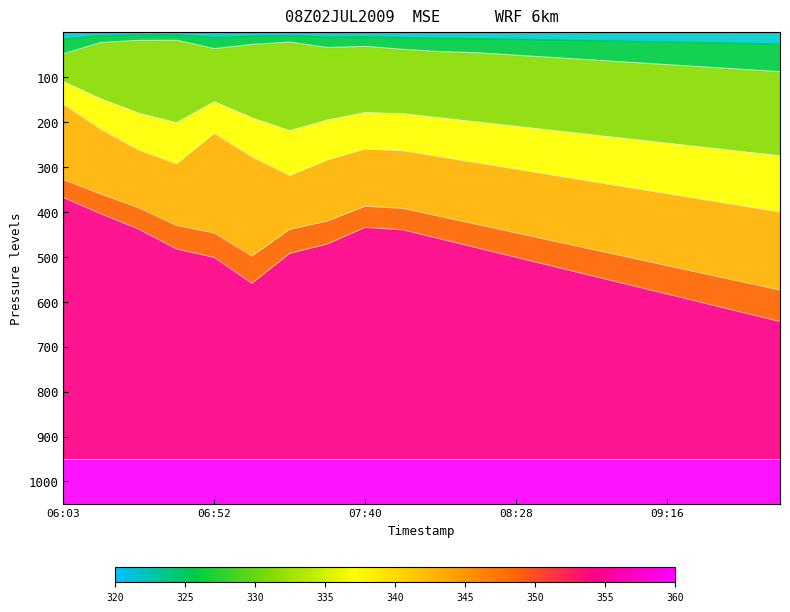

How many interior local valleys does the humidity series have?

2